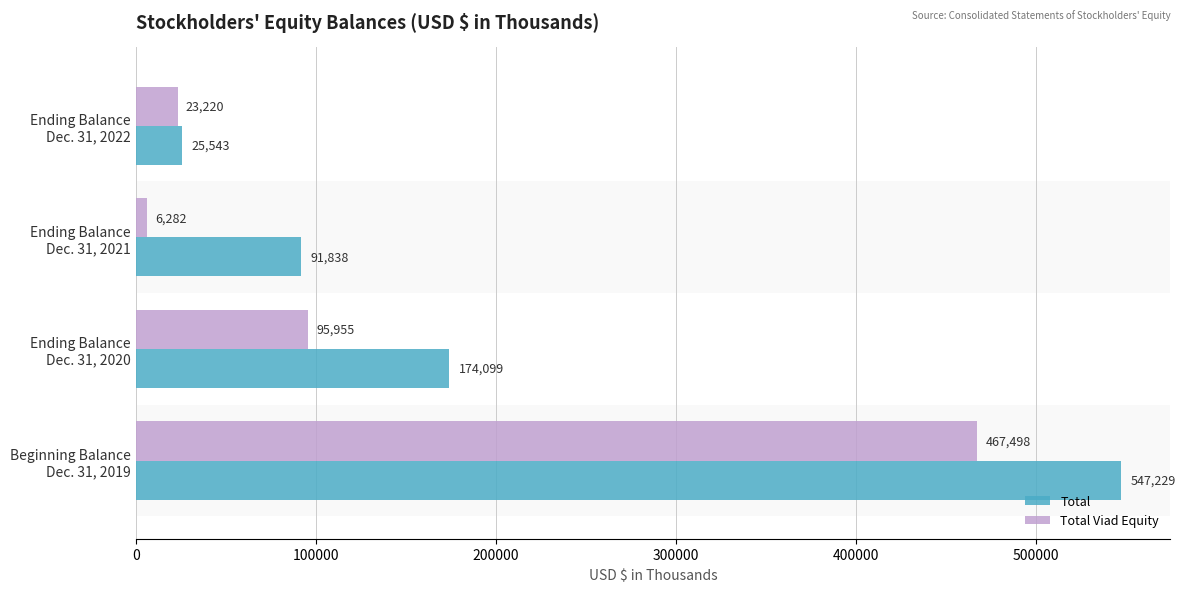

How many data points in Total are less than 174099?

2